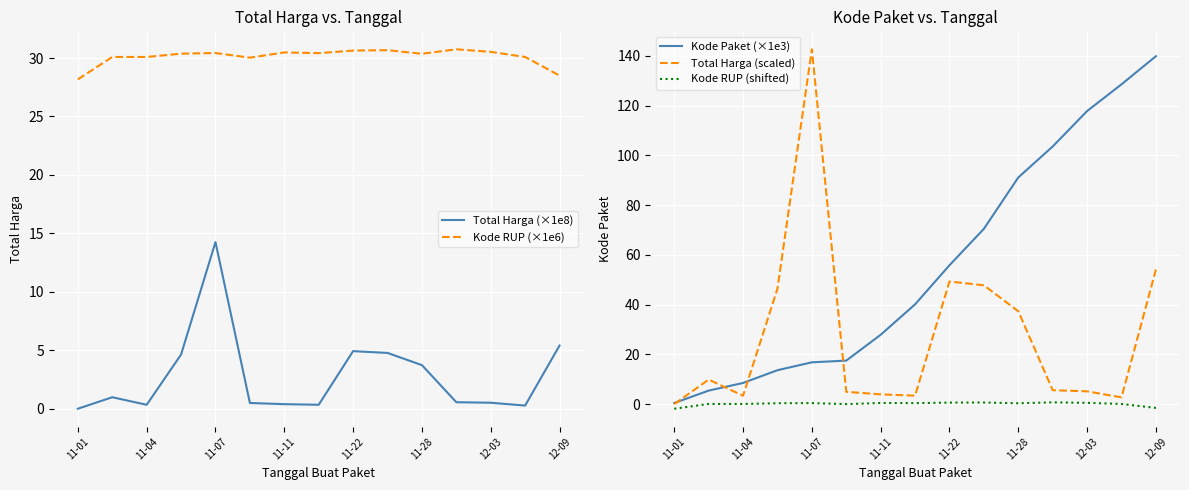

What are all the series names shown in the legend?

Total Harga (×1e8), Kode RUP (×1e6), Kode Paket (×1e3), Total Harga (scaled), Kode RUP (shifted)